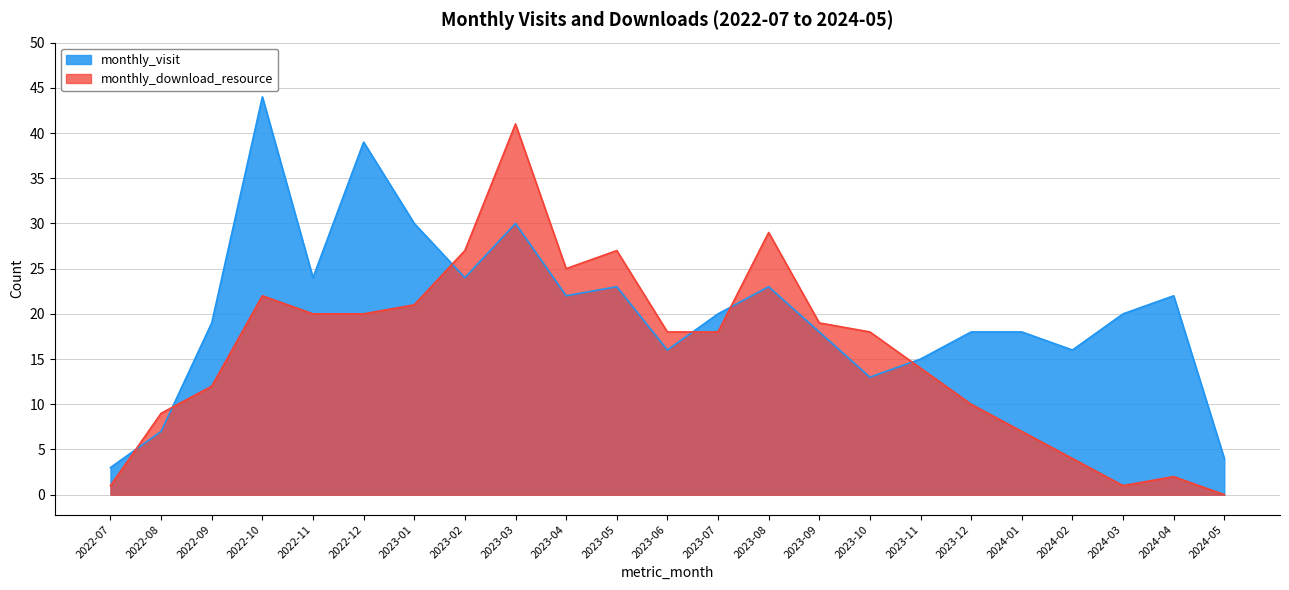

Between which two adjacent categories do monthly_download_resource and monthly_visit first intersect?

2022-07 and 2022-08